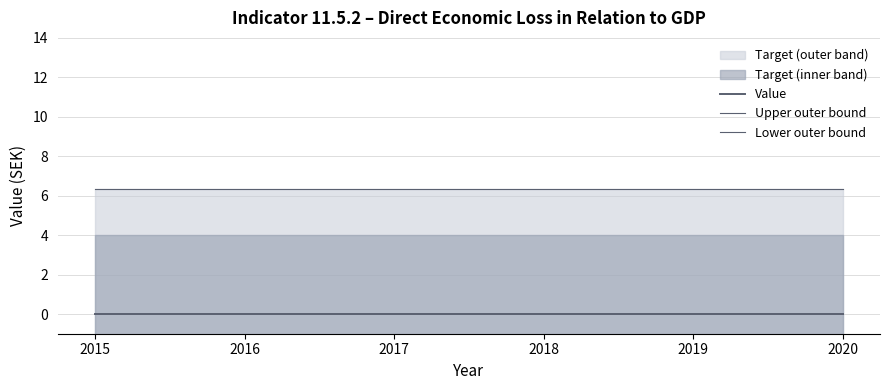

How many lines are shown in the chart?

3